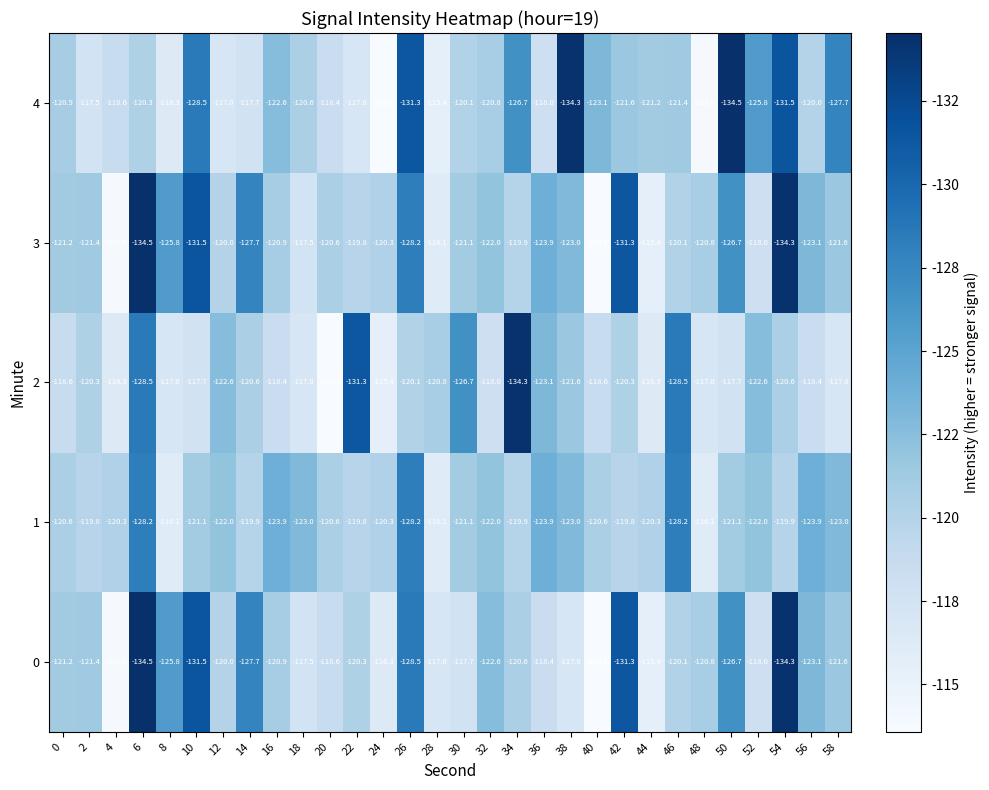

What is the difference between the highest and lowest values at 42?

11.5